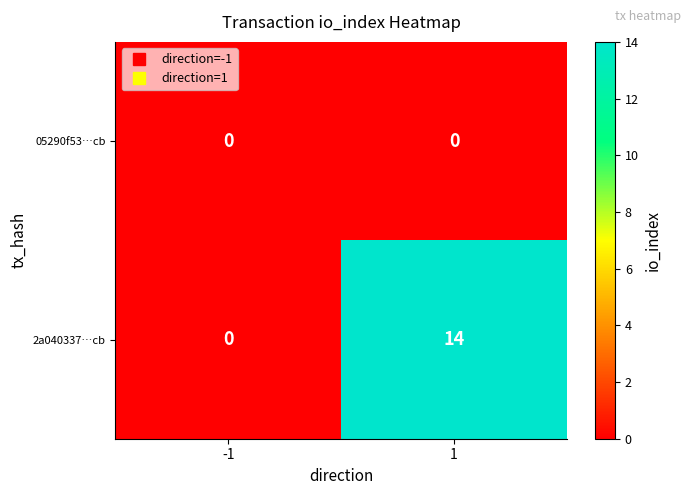

What is the difference between the maximum and minimum values in the 2a040337…cb series?

14